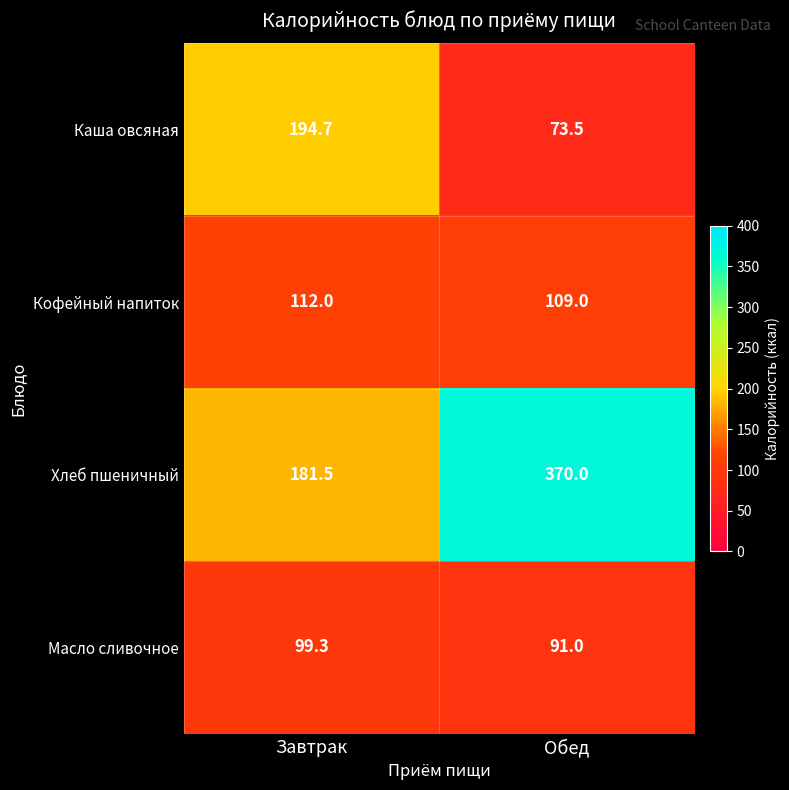

At which category is the sum across all series the highest?

Обед